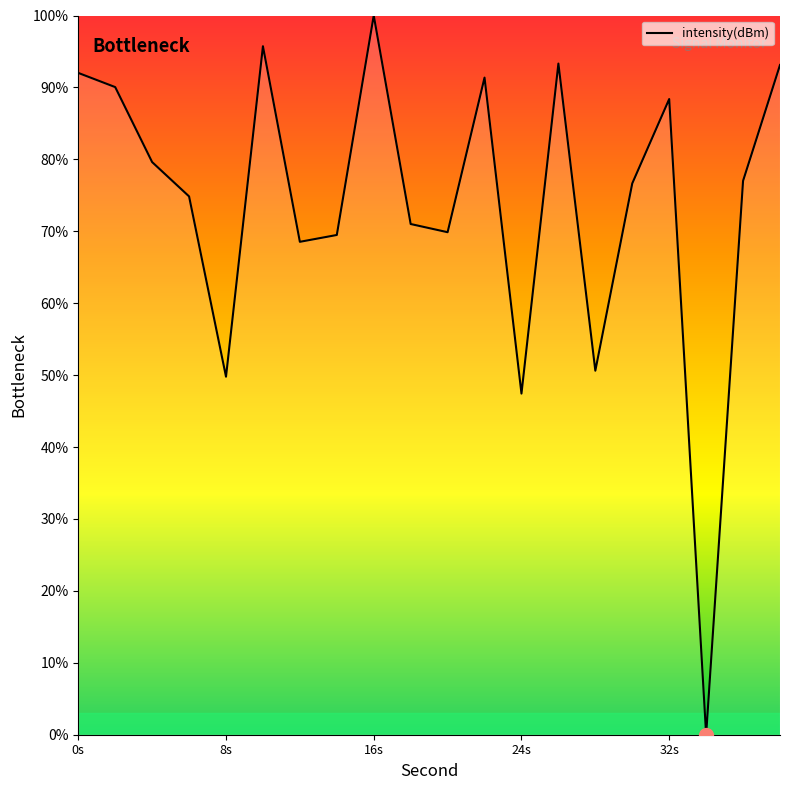

What is the difference between the maximum and minimum values?

100.0